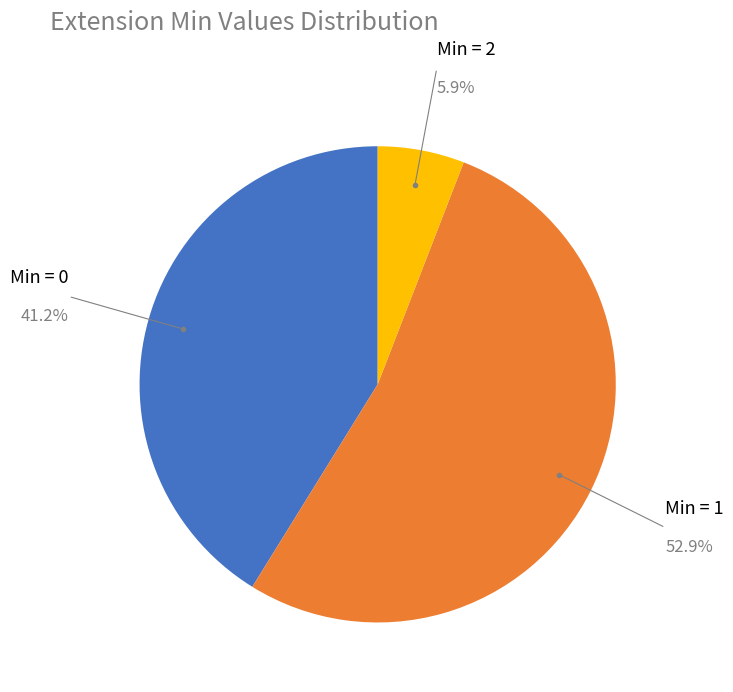

How many slices are in this pie chart?

3